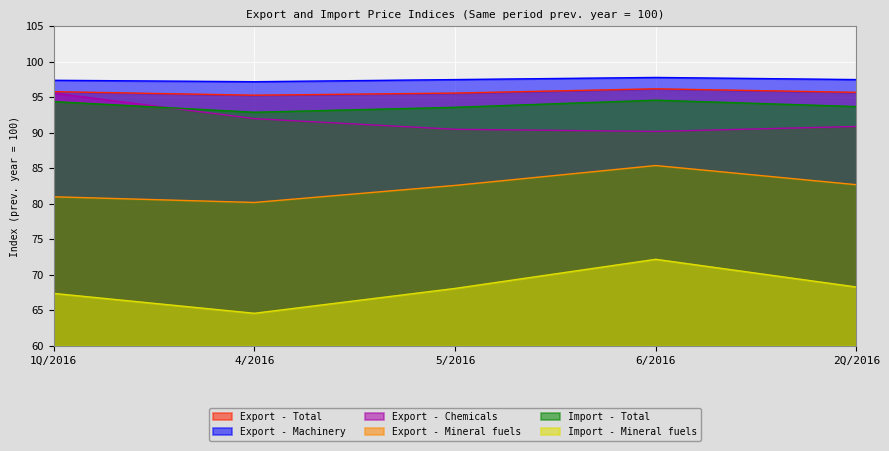

What is the difference between the highest and lowest values at 2Q/2016?

29.2